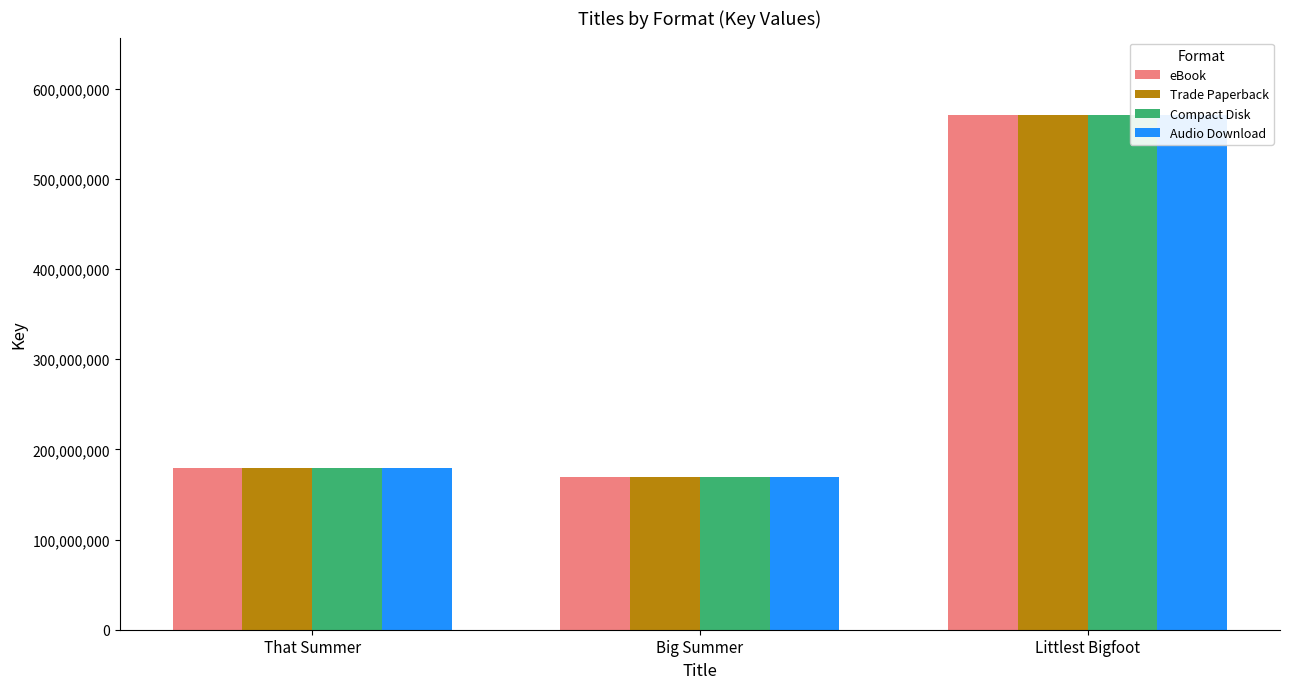

Which category has the highest value across all series?

Littlest Bigfoot